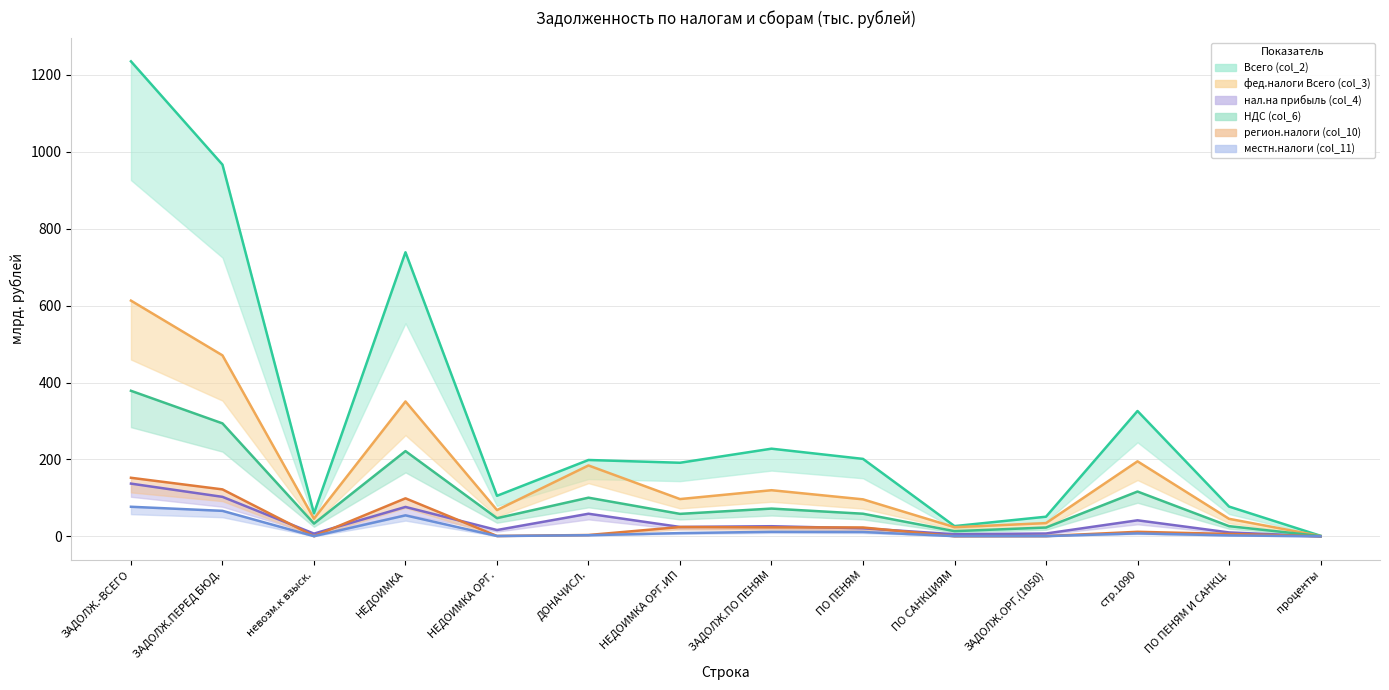

In фед.налоги Всего (col_3), how many points are lower than both neighbors (excluding endpoints)?

4